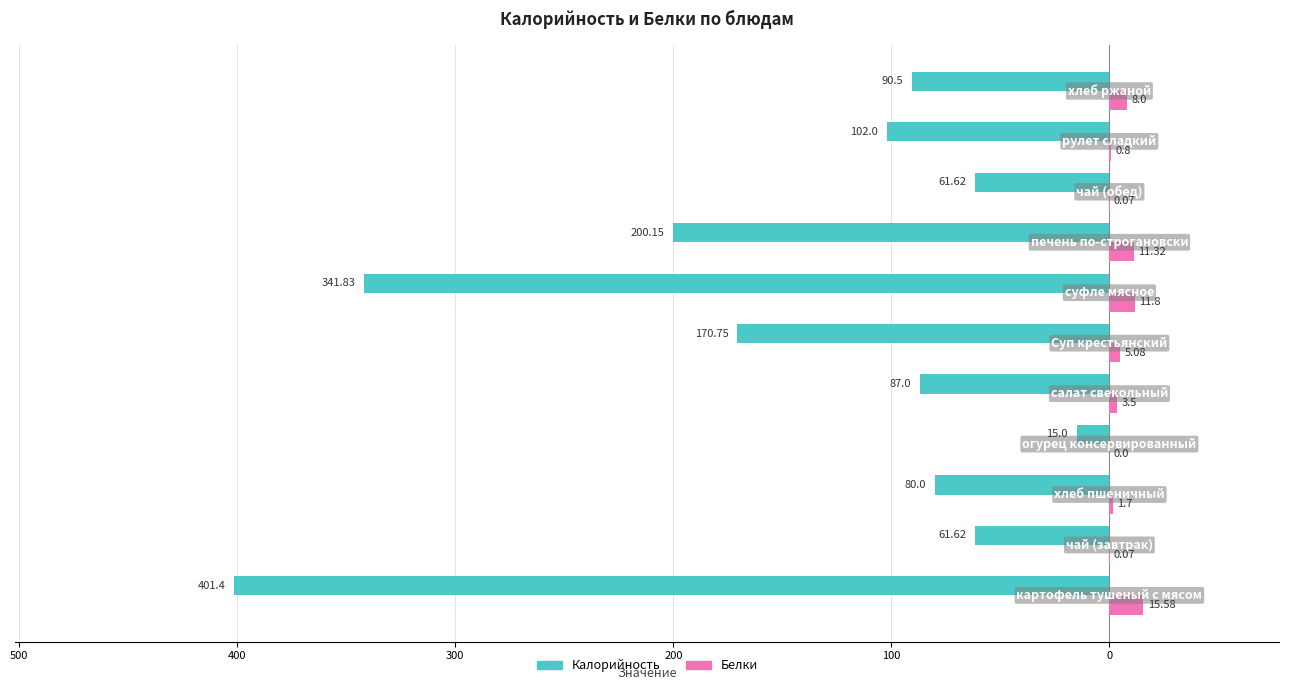

Reading right to left, extract all data points from this chart.

Калорийность: -90.5	-102.0	-61.6	-200.2	-341.8	-170.8	-87.0	-15.0	-80.0	-61.6	-401.4
Белки: 8.0	0.8	0.1	11.3	11.8	5.1	3.5	0.0	1.7	0.1	15.6